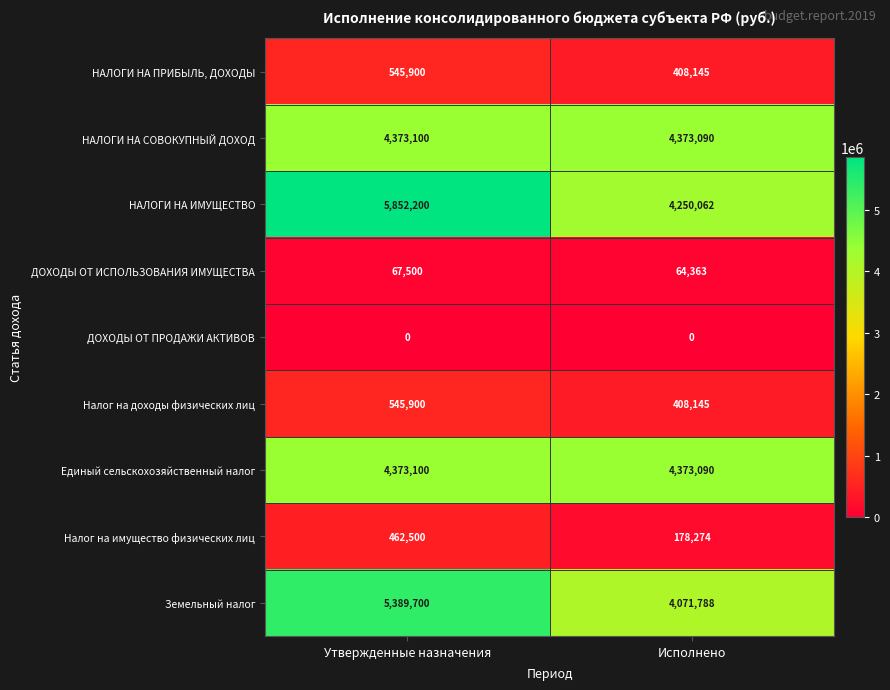

List the labels in order of Земельный налог value, smallest first.

Исполнено, Утвержденные назначения